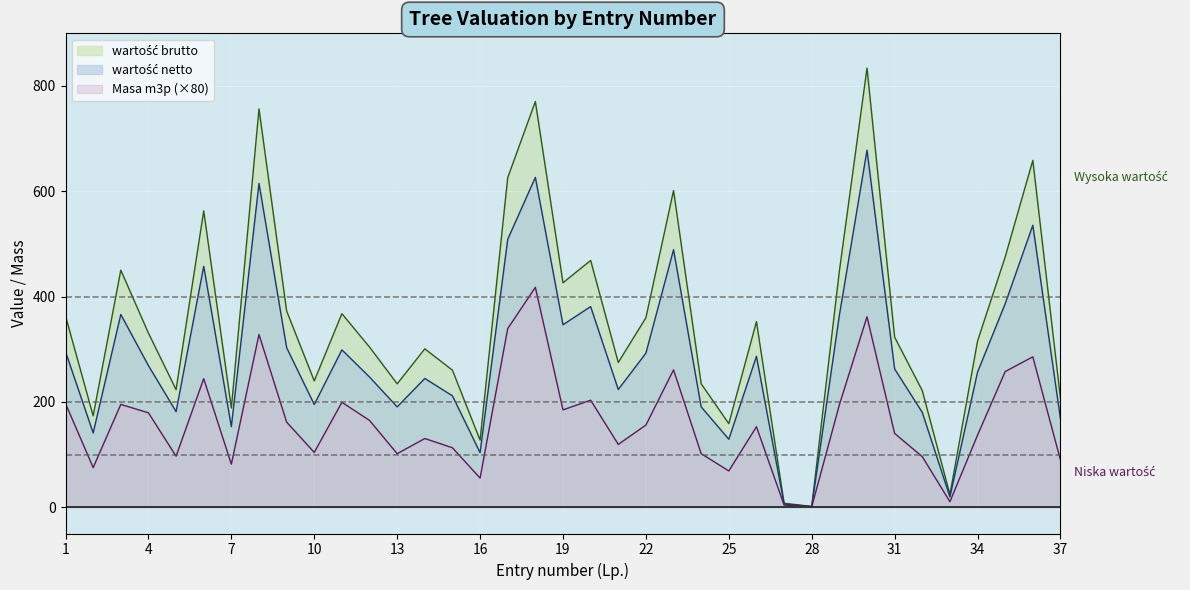

Reading left to right, transcribe all the data shown in this chart.

wartość netto: 1=363.1	2=173.4	3=450.2	4=330.6	5=223.2	6=562.7	7=188.2	8=756.5	9=372.7	10=239.8	11=367.5	12=304.1	13=234.3	14=300.7	15=260.1	16=127.3	17=625.8	18=770.5	19=426.2	20=468.6	21=274.9	22=359.8	23=601.5	24=234.3	25=158.7	26=352.4	27=7.4	28=1.5	29=448.3	30=833.9	31=322.9	32=221.4	33=24.0	34=315.5	35=475.3	36=658.7	37=206.6
wartość brutto: 1=295.2	2=141.0	3=366.0	4=268.8	5=181.5	6=457.5	7=153.0	8=615.0	9=303.0	10=195.0	11=298.8	12=247.2	13=190.5	14=244.5	15=211.5	16=103.5	17=508.8	18=626.4	19=346.5	20=381.0	21=223.5	22=292.5	23=489.0	24=190.5	25=129.0	26=286.5	27=6.0	28=1.2	29=364.5	30=678.0	31=262.5	32=180.0	33=19.5	34=256.5	35=386.4	36=535.5	37=168.0
Masa m3p: 1=196.8	2=75.2	3=195.2	4=179.2	5=96.8	6=244.0	7=81.6	8=328.0	9=161.6	10=104.0	11=199.2	12=164.8	13=101.6	14=130.4	15=112.8	16=55.2	17=339.2	18=417.6	19=184.8	20=203.2	21=119.2	22=156.0	23=260.8	24=101.6	25=68.8	26=152.8	27=4.0	28=0.8	29=194.4	30=361.6	31=140.0	32=96.0	33=10.4	34=136.8	35=257.6	36=285.6	37=89.6